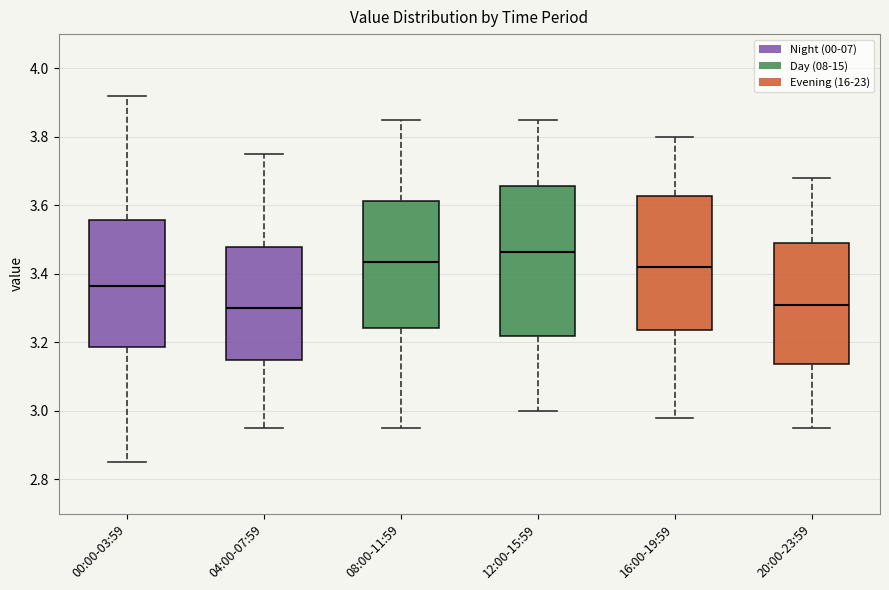

Where does the median line of the box for 00:00-03:59 sit on the y-axis? The values are not printed on the chart, so give them approximately, as read against the axis.

3.36